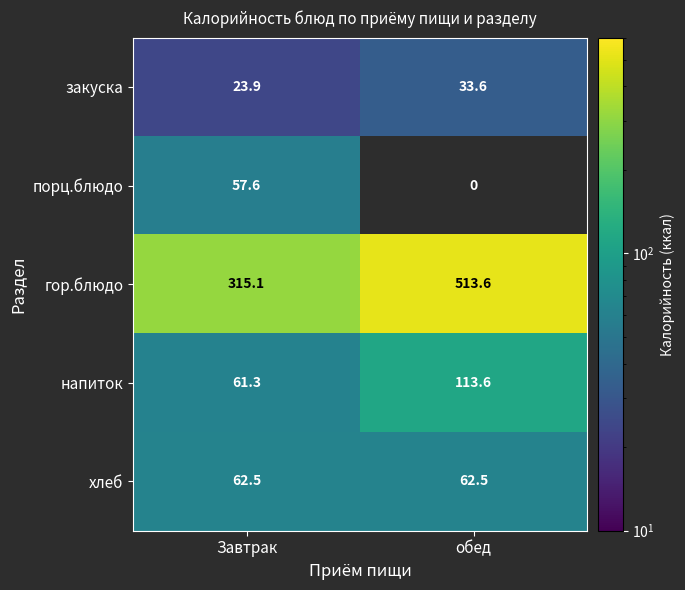

How many categories are shown in the chart?

2